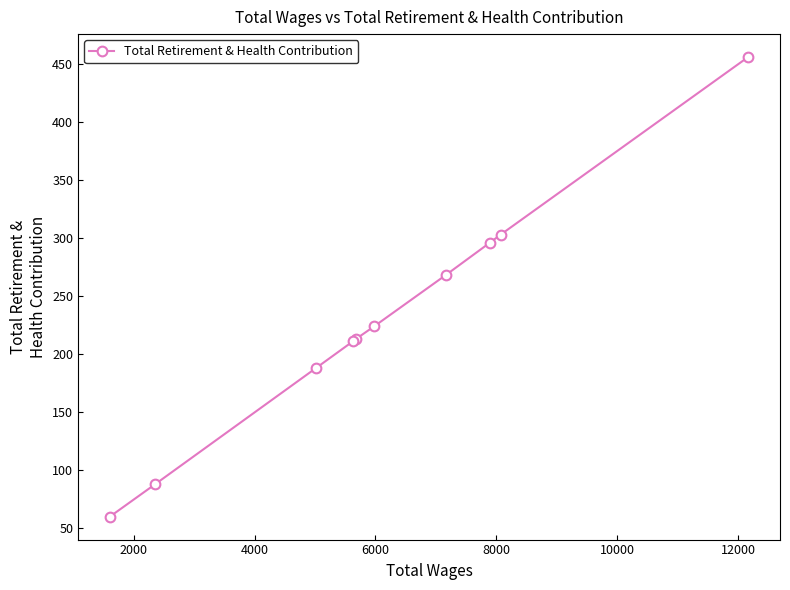

What is the average value?

231